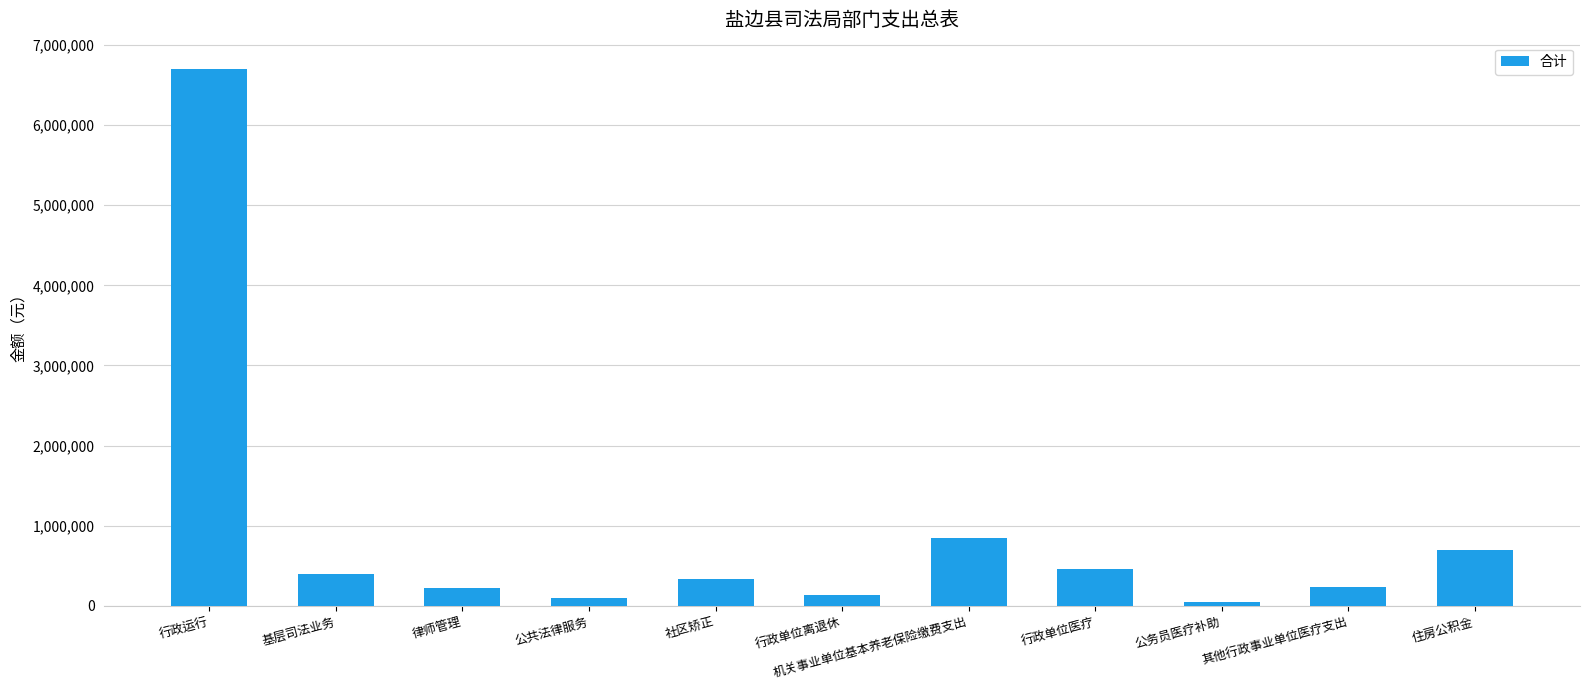

Between 机关事业单位基本养老保险缴费支出 and 住房公积金, which is larger?

机关事业单位基本养老保险缴费支出